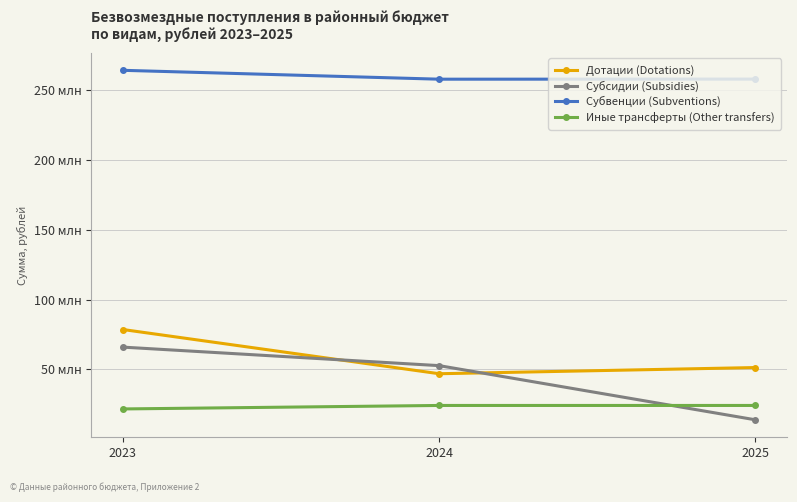

What are all the series names shown in the legend?

Дотации (Dotations), Субсидии (Subsidies), Субвенции (Subventions), Иные трансферты (Other transfers)